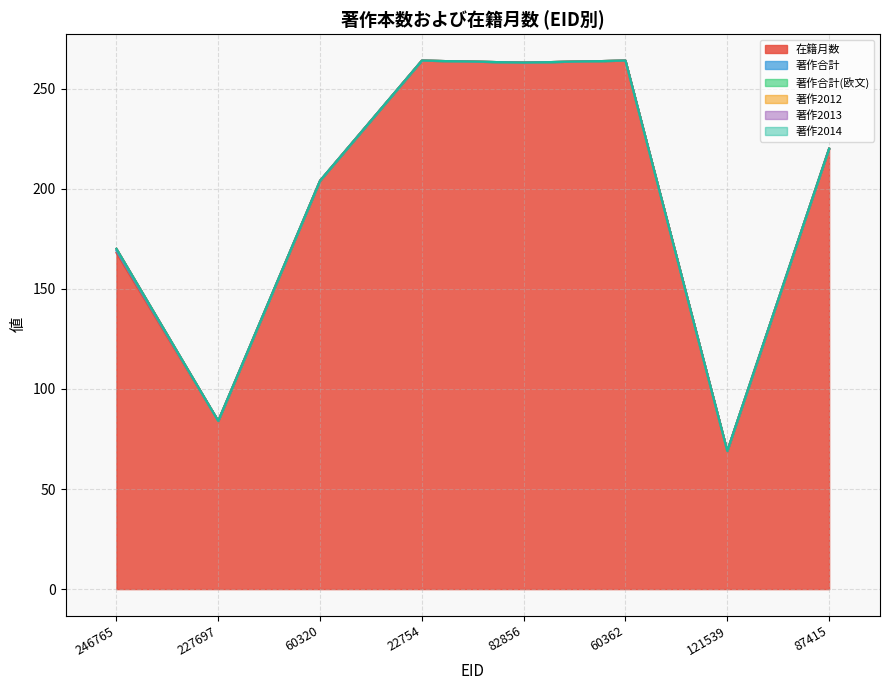

Reading right to left, extract all data points from this chart.

在籍月数: 220	69	264	263	264	204	84	168
著作合計: 0	0	0	0	0	0	0	1
著作合計(欧文): 0	0	0	0	0	0	0	1
著作2012: 0	0	0	0	0	0	0	0
著作2013: 0	0	0	0	0	0	0	0
著作2014: 0	0	0	0	0	0	0	0